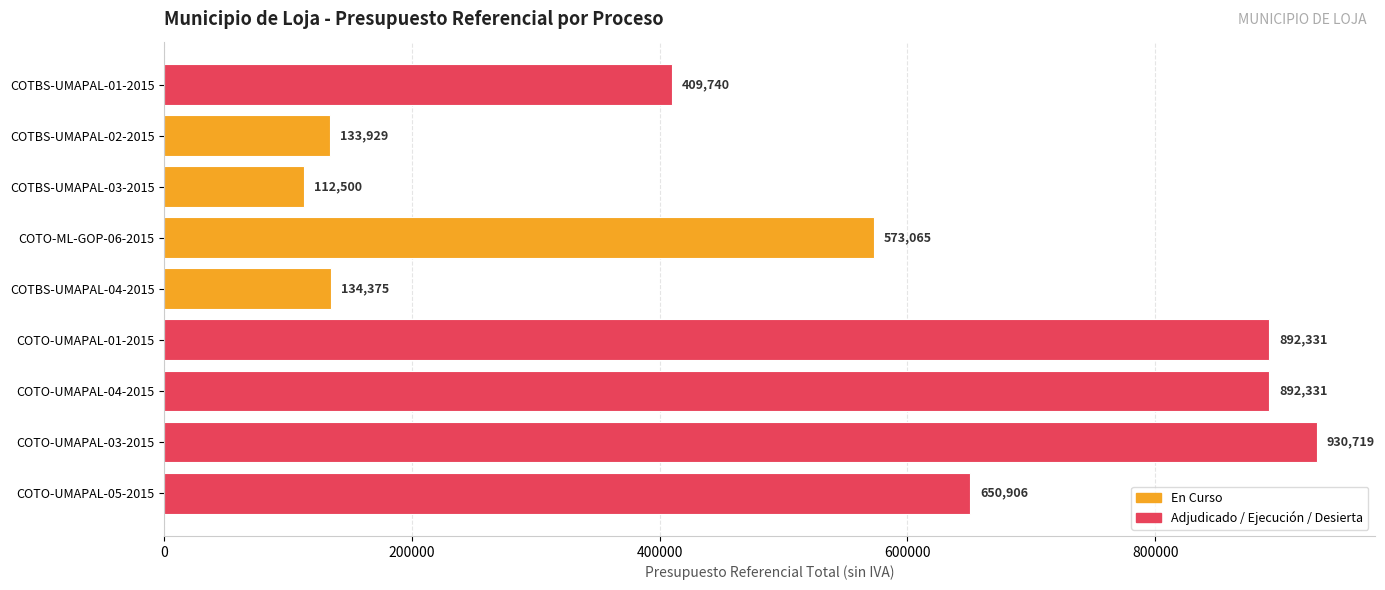

Which has a higher value, COTO-UMAPAL-03-2015 or COTO-UMAPAL-05-2015?

COTO-UMAPAL-03-2015